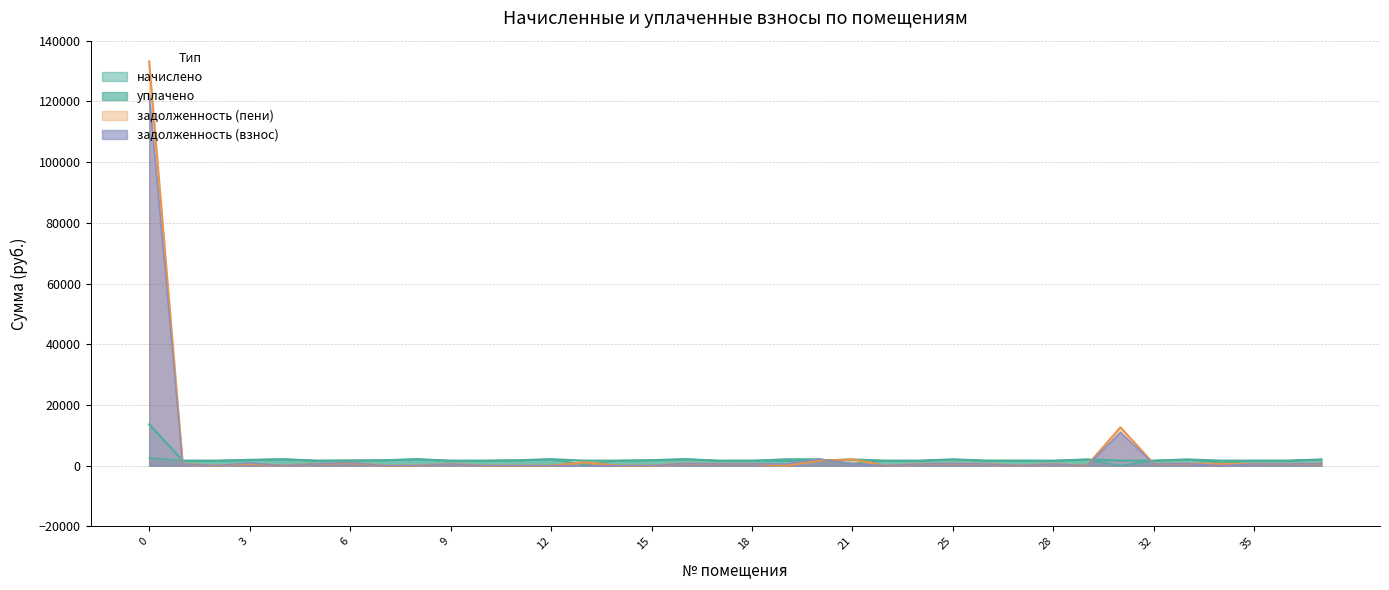

What are all the series names shown in the legend?

задолженность (взнос), начислено, уплачено, задолженность (пени)